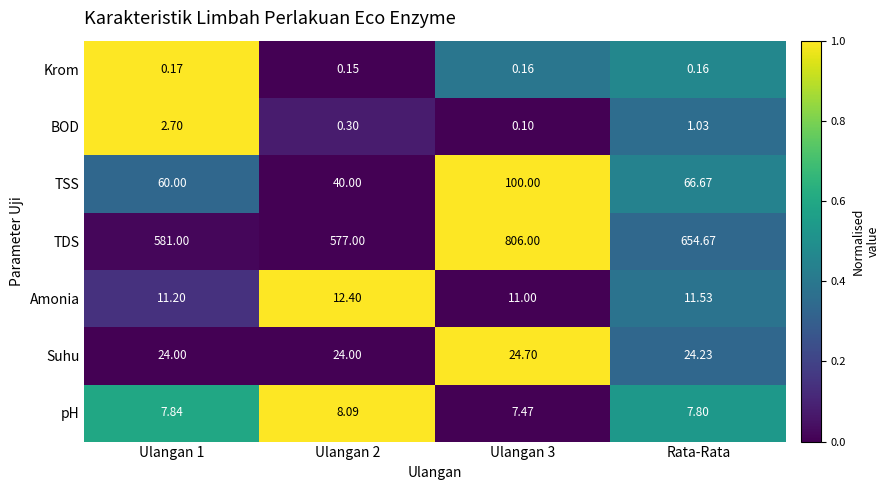

At Ulangan 3, list the series in order from smallest to largest.

BOD, Krom, pH, Amonia, Suhu, TSS, TDS